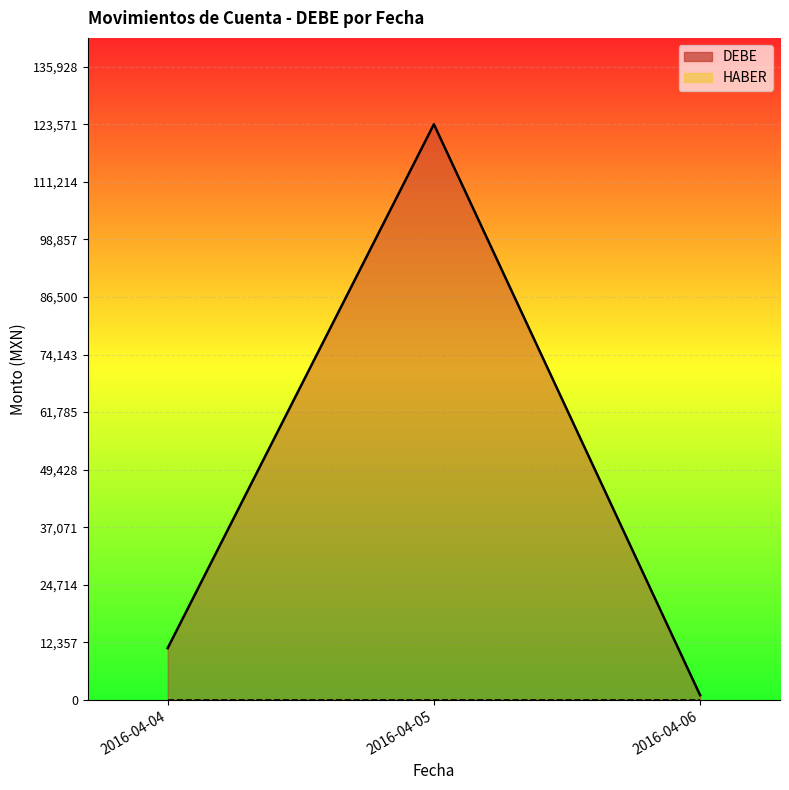

What is the difference between the maximum and minimum values in the DEBE series?

122571.7